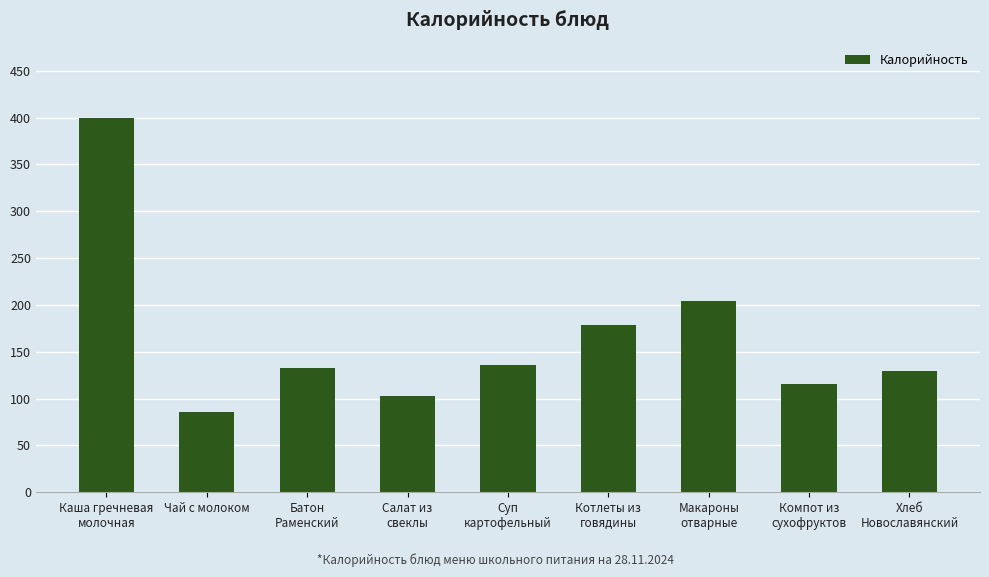

What is the difference between the values at Компот из
сухофруктов and Макароны
отварные?

88.0